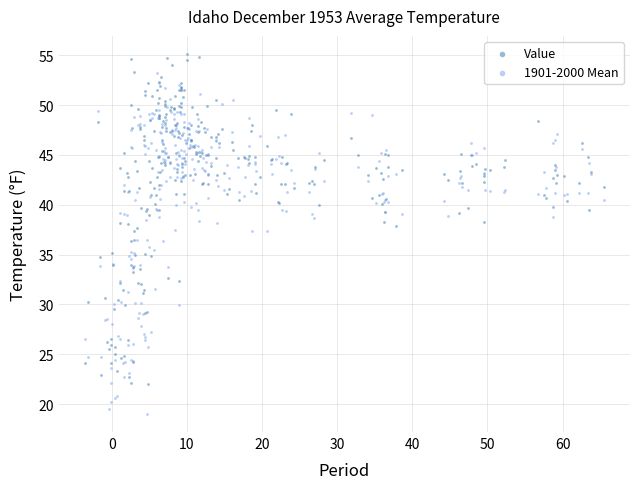

Which series contains the lowest Y value?

1901-2000 Mean